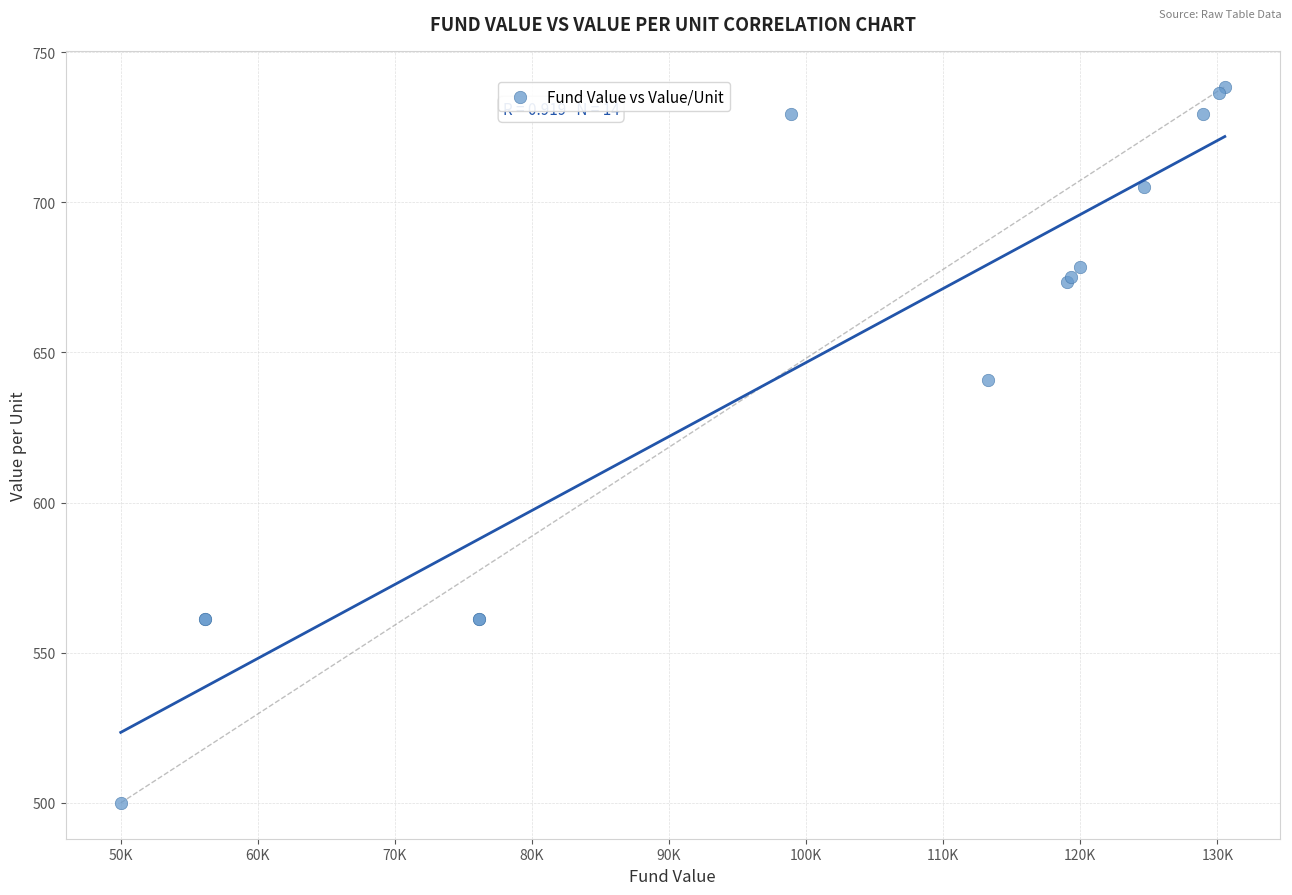

What Y value in the scatter plot is closest to 619?

640.8